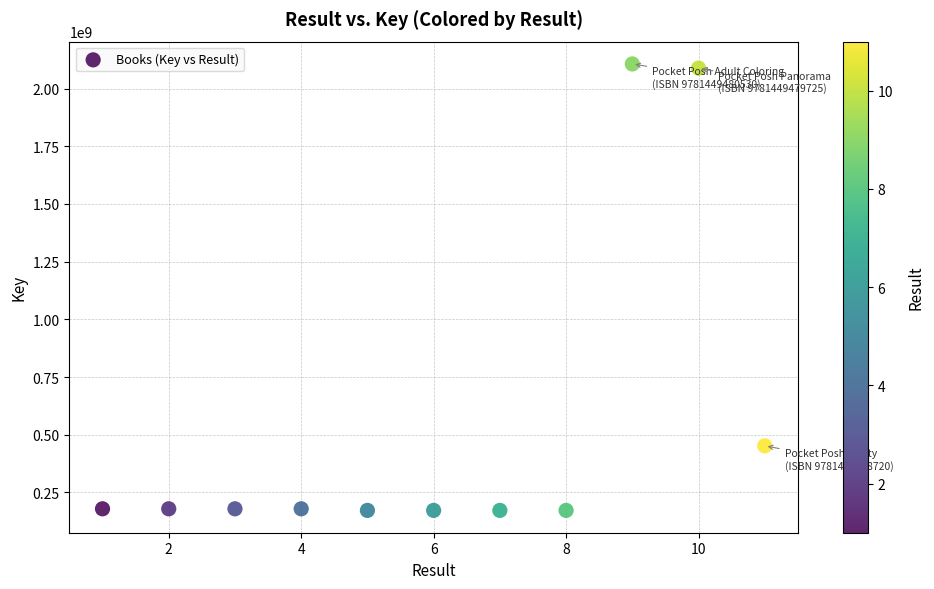

What Y value in the scatter plot is closest to 1139550454?

452062450